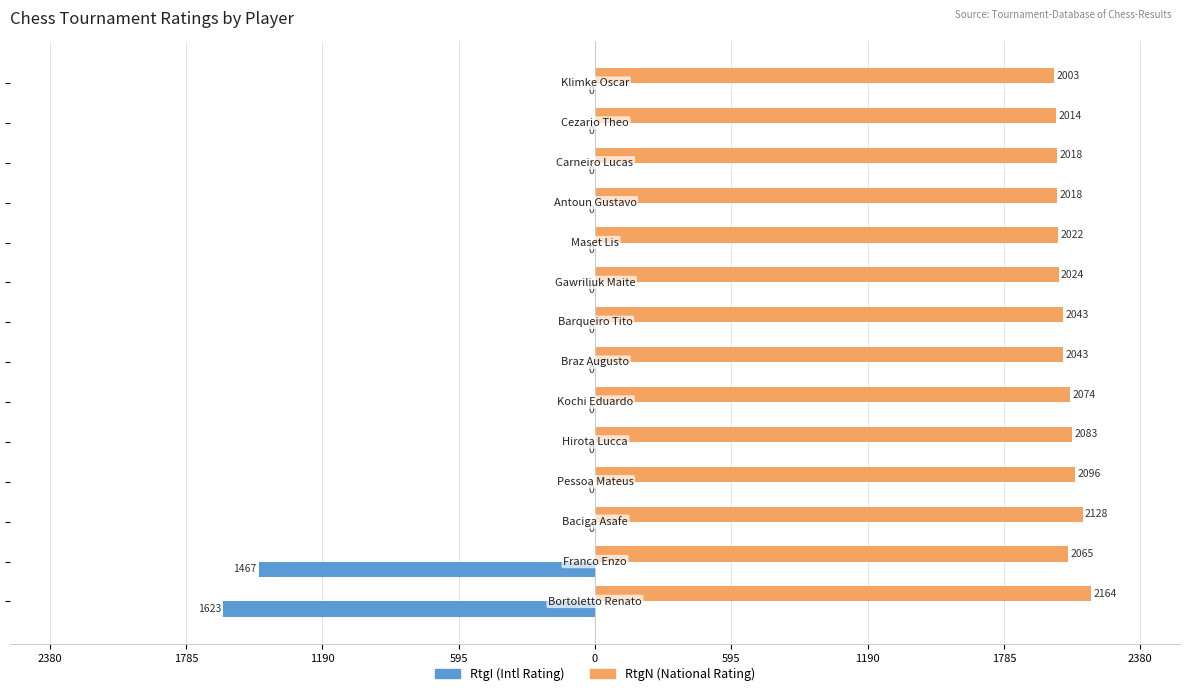

Reading left to right, extract all data points from this chart.

RtgI (Intl Rating): -1623	-1467	0	0	0	0	0	0	0	0	0	0	0	0
RtgN (National Rating): 2164	2065	2128	2096	2083	2074	2043	2043	2024	2022	2018	2018	2014	2003